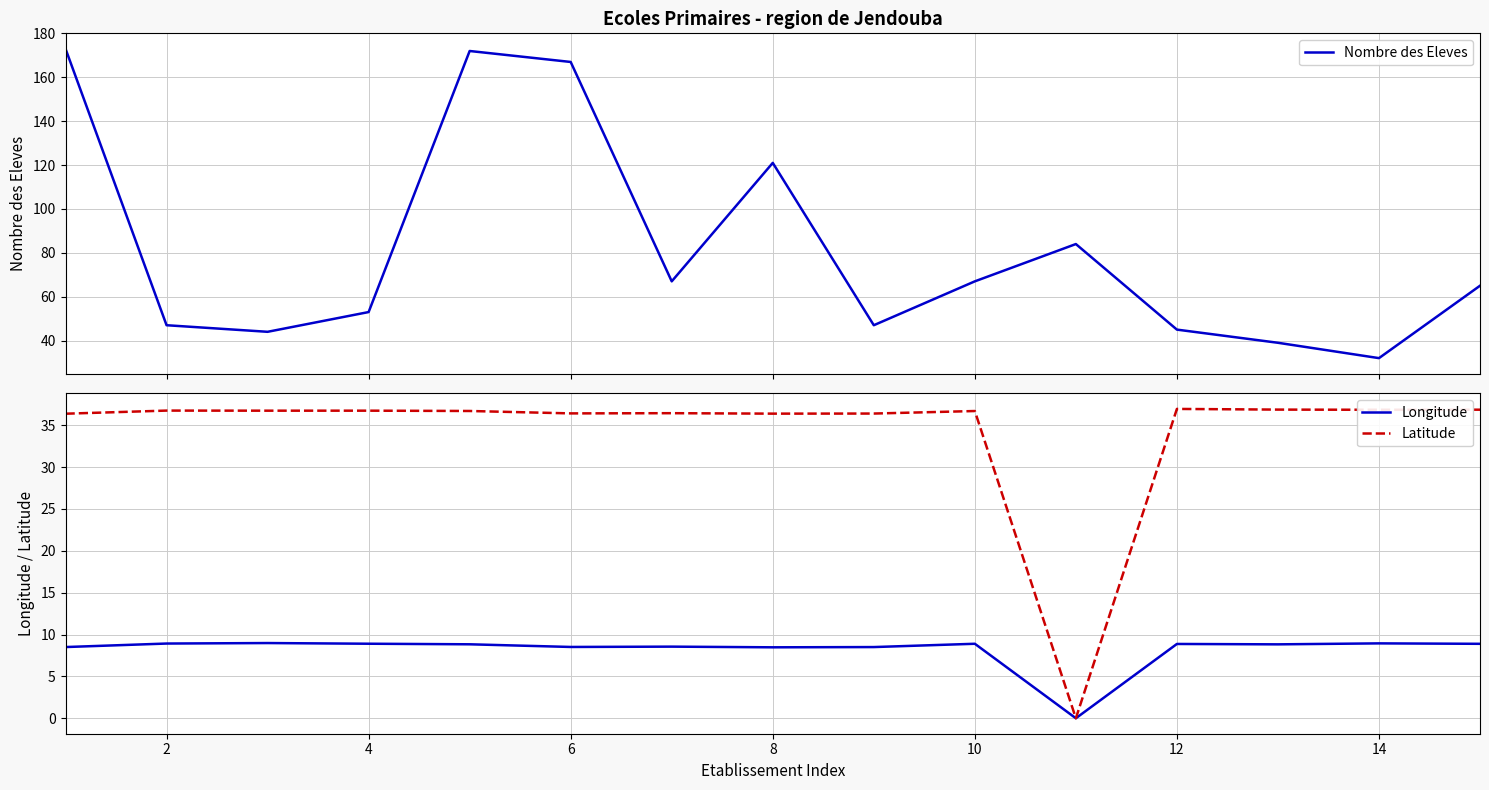

What is the minimum value for Nombre des Eleves?

32